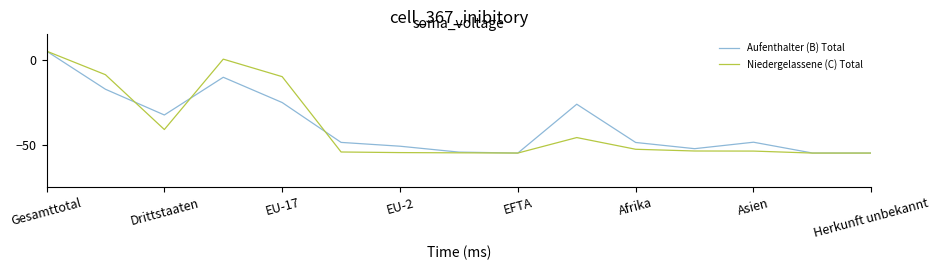

What is the maximum value shown in the chart?

5.0